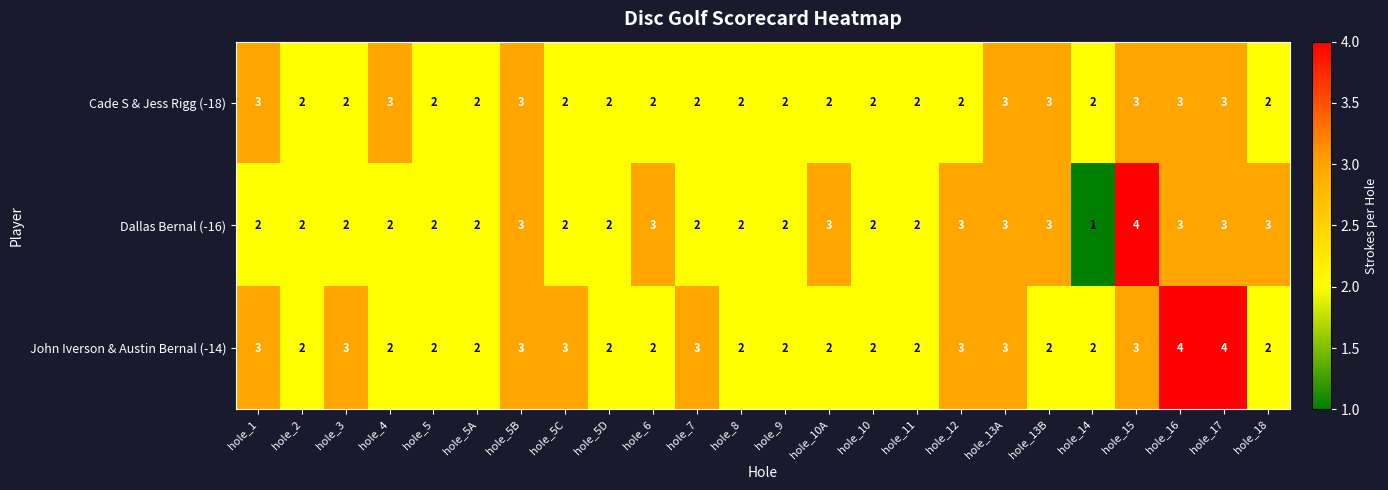

Count the Cade S & Jess Rigg (-18) values in the range 2 to 3.

24